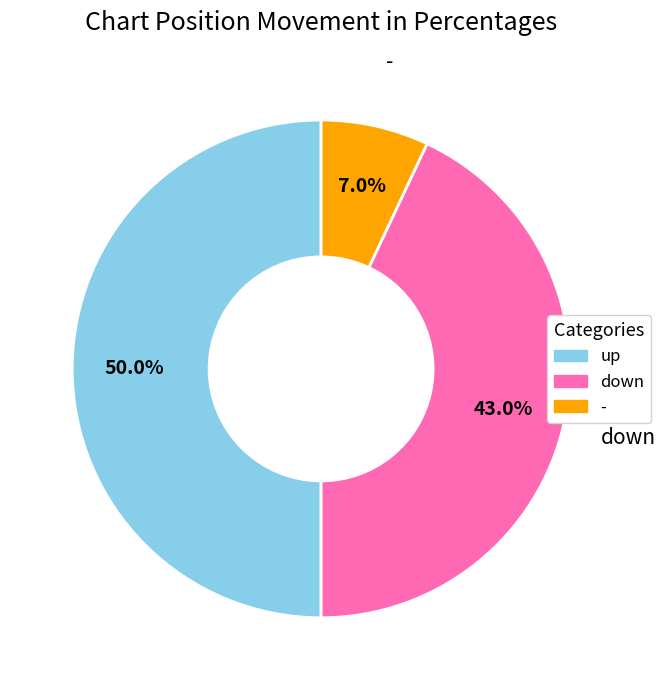

Does - account for over 50% of the chart?

No